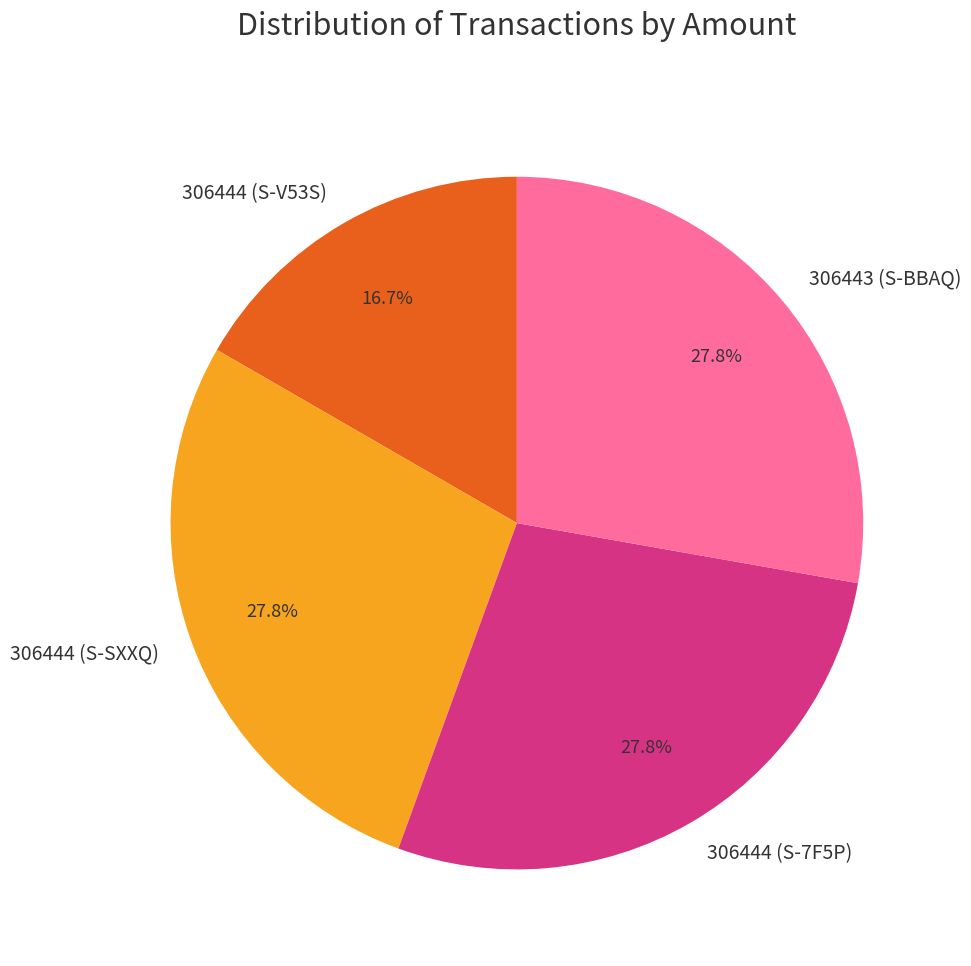

Does 306443 (S-BBAQ) represent more than half of the total?

No